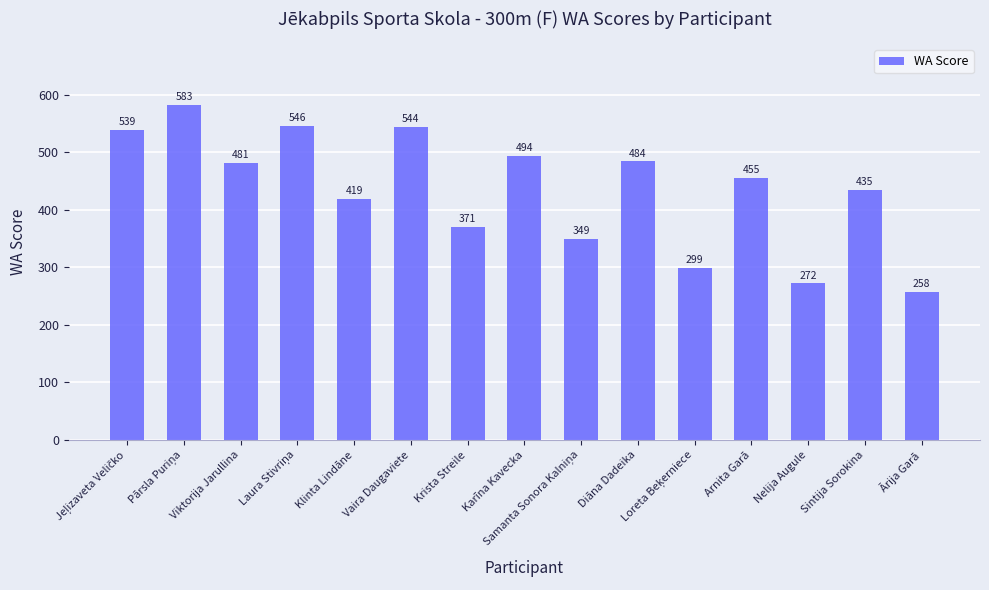

What is the difference between the maximum and minimum values?

325